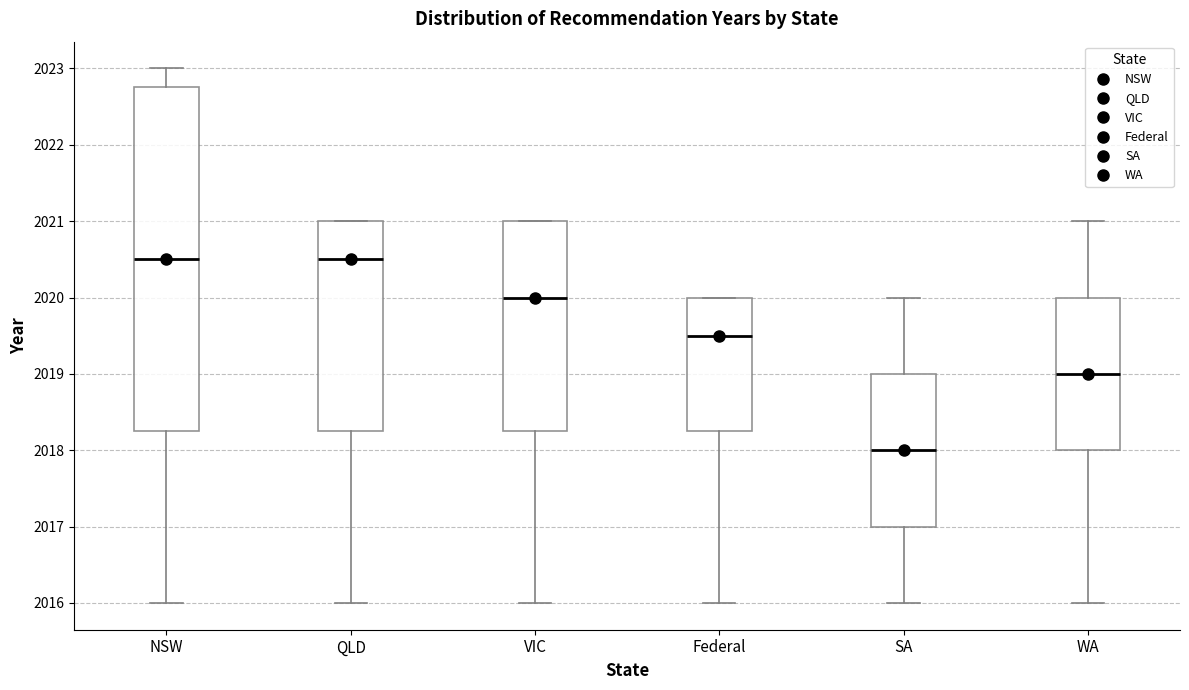

Where does the lower whisker of the box for VIC end on the y-axis? The values are not printed on the chart, so give them approximately, as read against the axis.

2016.0